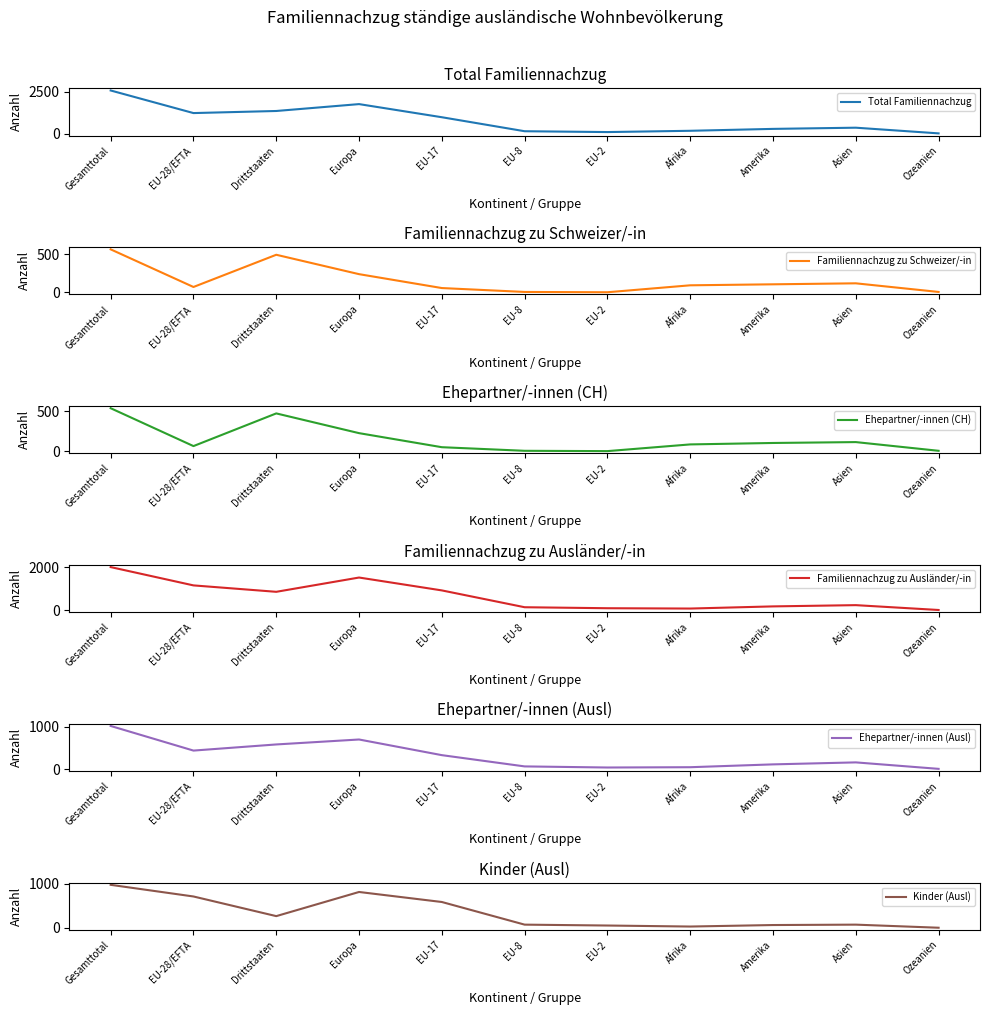

How many lines are shown in the chart?

6